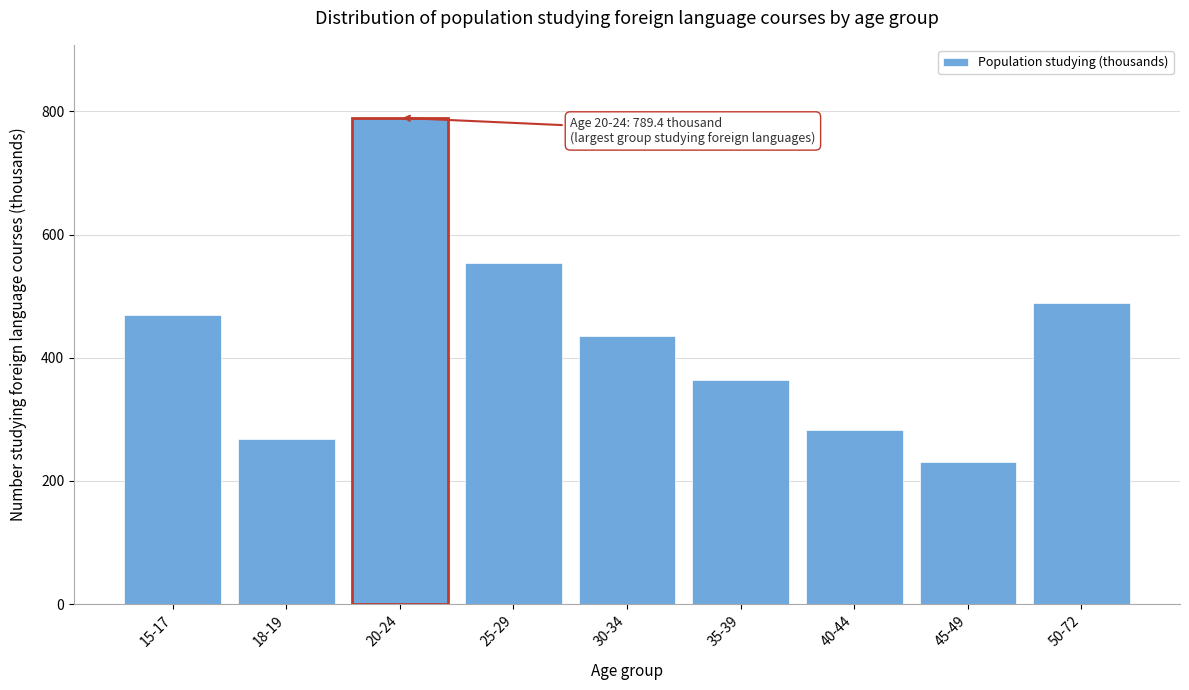

Reading left to right, what are all the values shown in this chart?

469.1	268.5	789.4	553.3	435.1	363.7	282.2	230.7	488.6